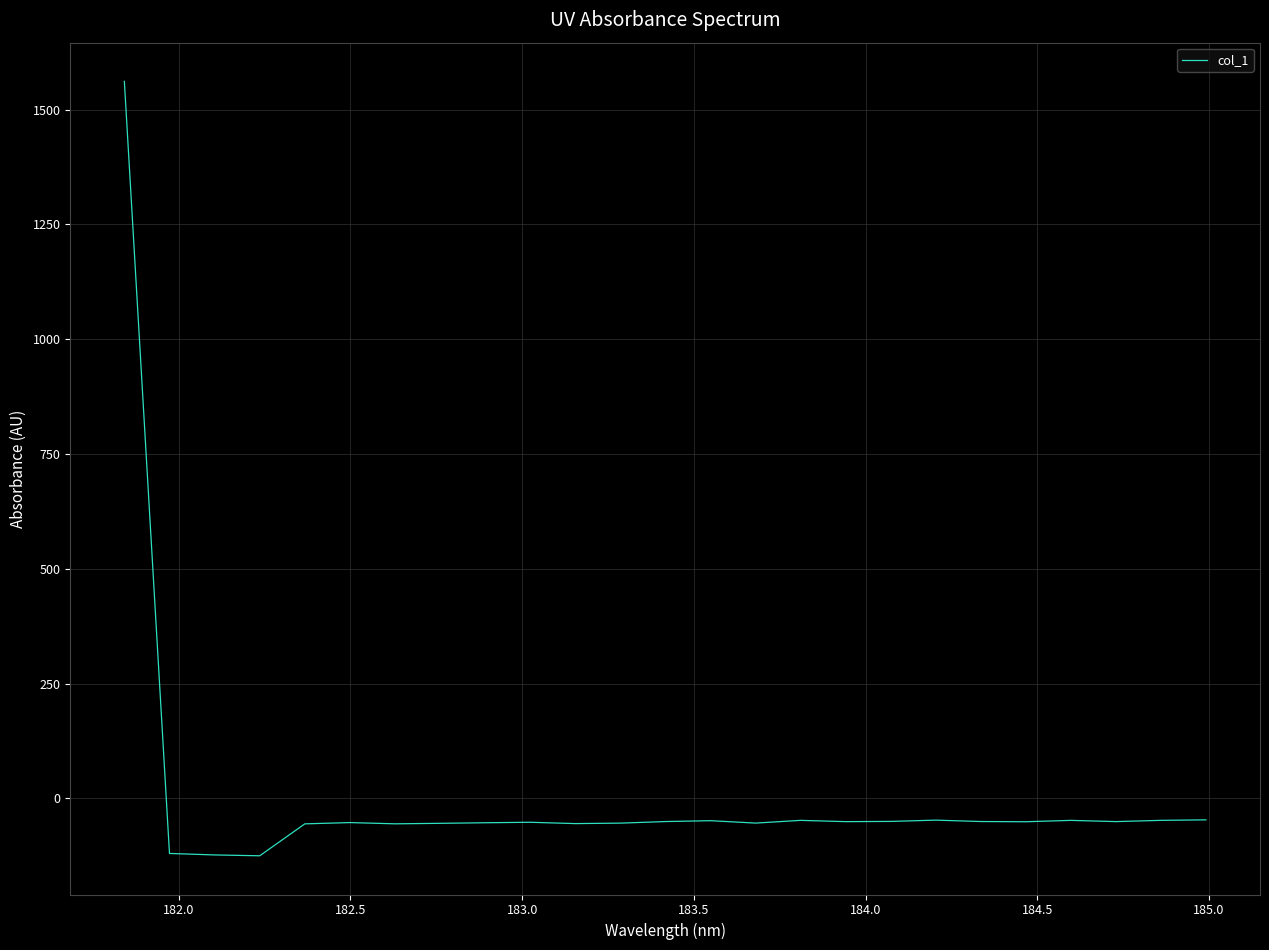

Does the chart display data point markers on the line(s)?

No